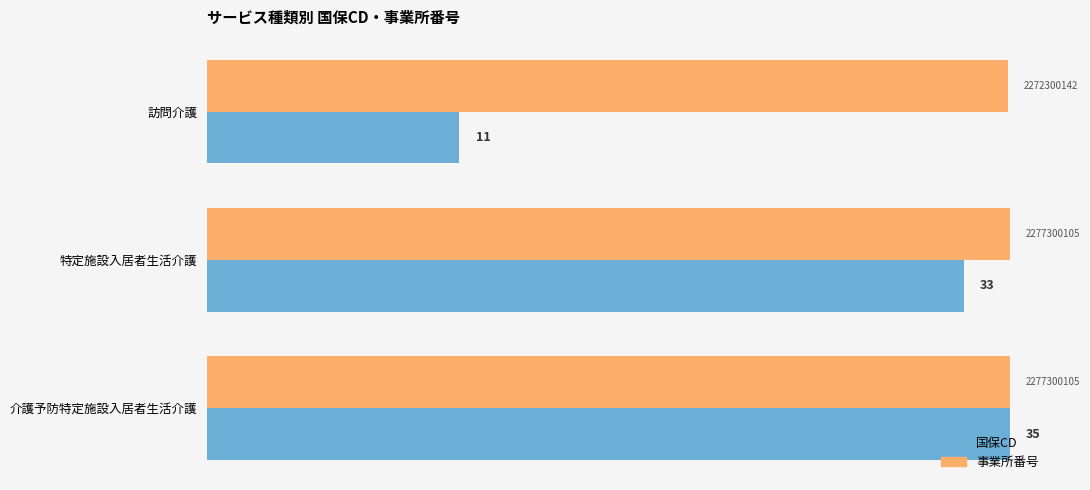

At which category is the sum across all series the highest?

介護予防特定施設入居者生活介護